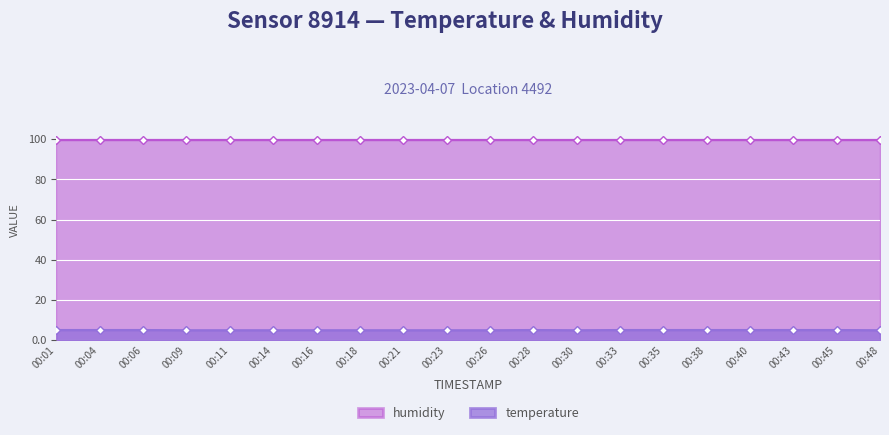

What is the ratio of the value at 00:21 to the value at 00:14?

1.0